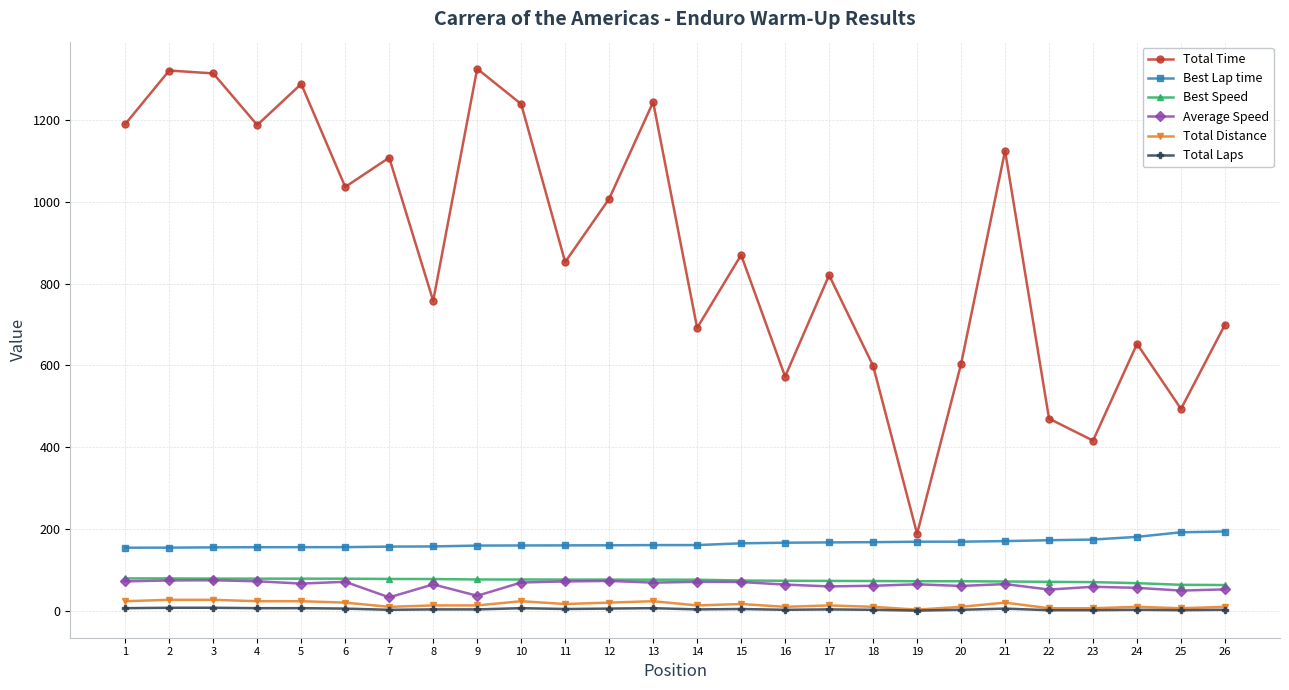

Which series has the largest range (max minus min)?

Total Time